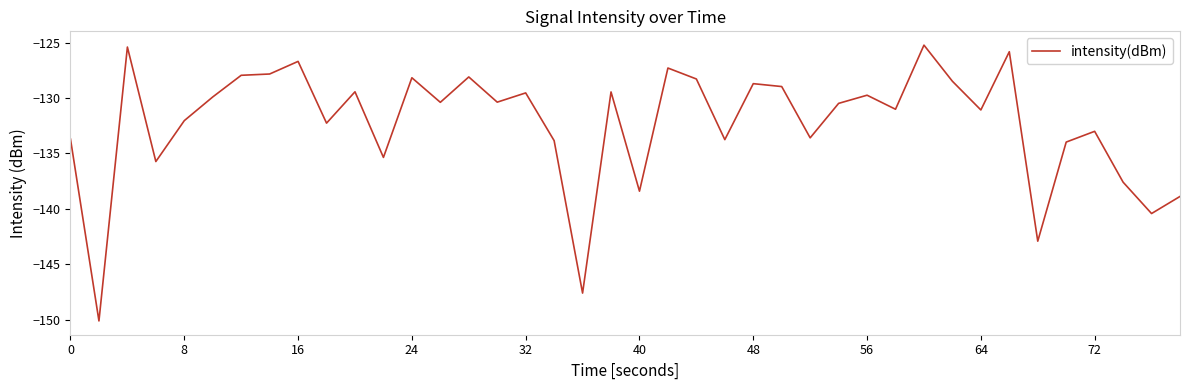

What is the difference between the maximum and minimum values?

24.9